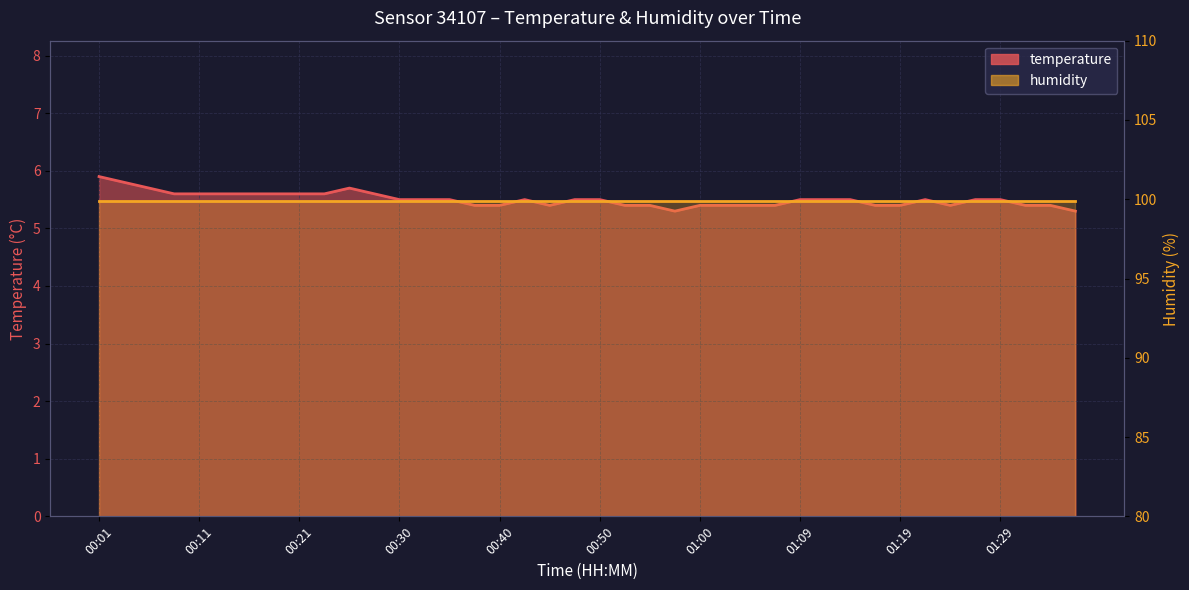

Reading left to right, transcribe all the data shown in this chart.

5.9	5.8	5.7	5.6	5.6	5.6	5.6	5.6	5.6	5.6	5.7	5.6	5.5	5.5	5.5	5.4	5.4	5.5	5.4	5.5	5.5	5.4	5.4	5.3	5.4	5.4	5.4	5.4	5.5	5.5	5.5	5.4	5.4	5.5	5.4	5.5	5.5	5.4	5.4	5.3